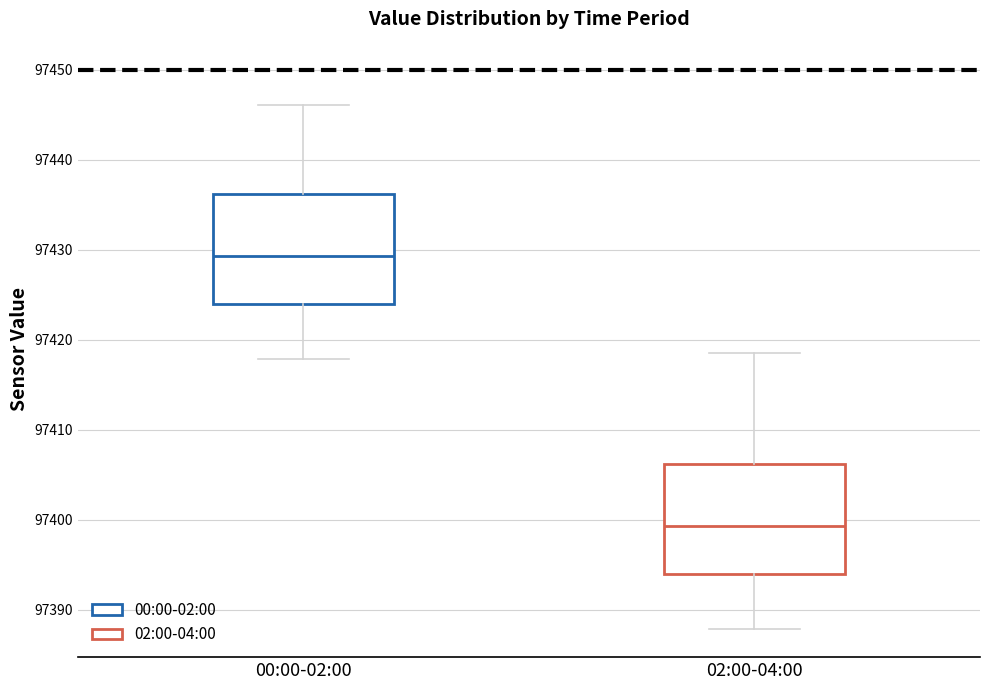

Reading left to right, read every box against the y-axis: the position of its median line, the range the box covers, and the ends of its whiskers. The values are not printed on the chart, so give them approximately, as read against the axis.

00:00-02:00: median 97429, box 97424 to 97436, whiskers 97418 to 97446
02:00-04:00: median 97399, box 97394 to 97406, whiskers 97388 to 97419